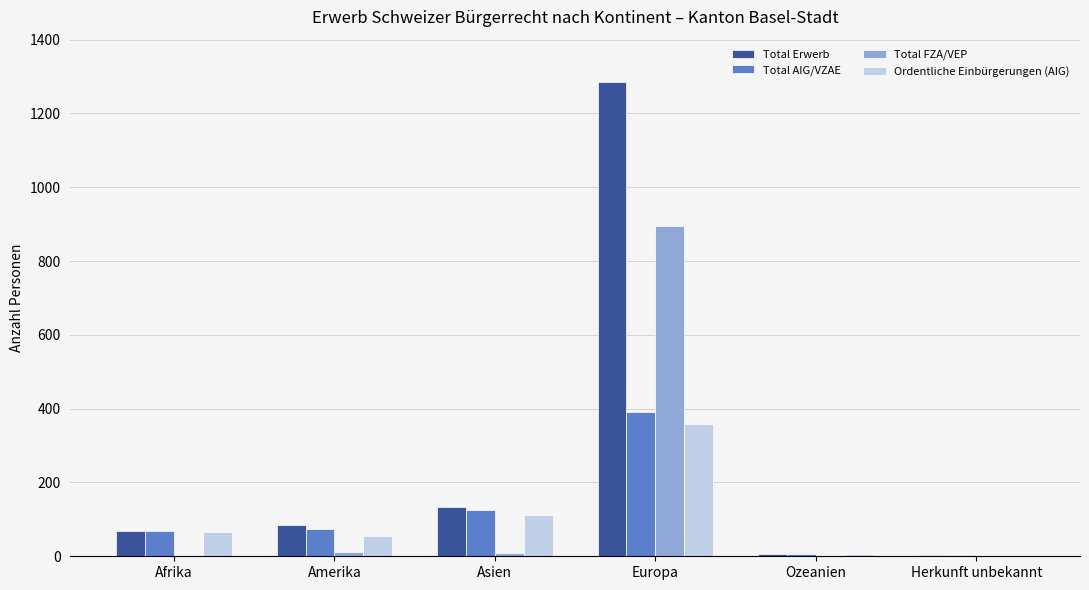

What is the total value across all series at Afrika?

203